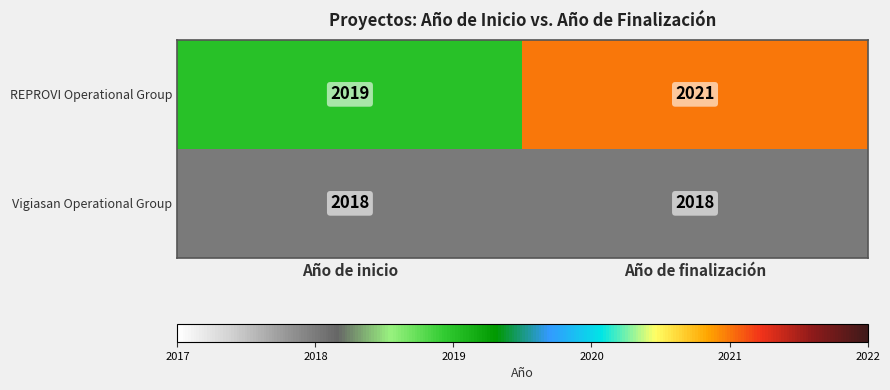

Is it true that Vigiasan Operational Group equals 2018 at Año de finalización?

True